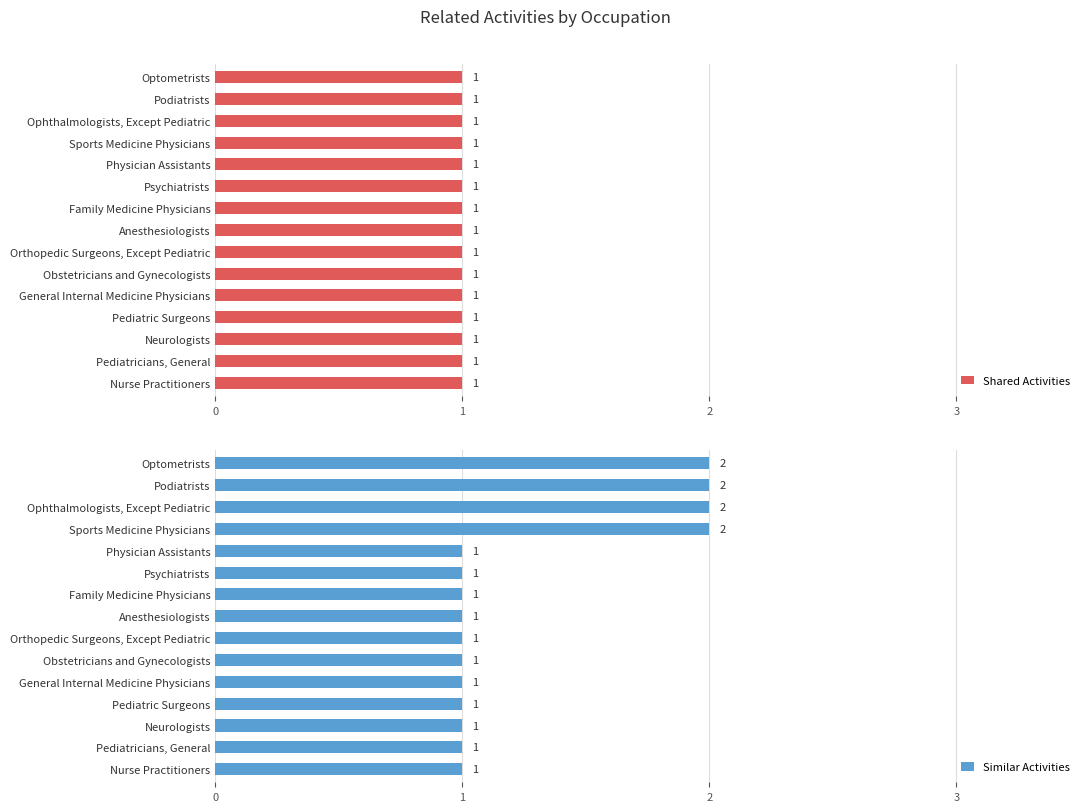

At 2, list the series in order from largest to smallest.

Similar Activities, Shared Activities